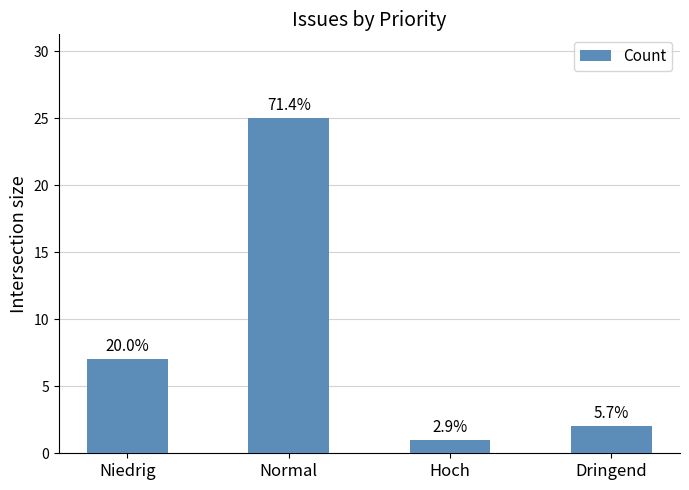

Does the chart contain any negative values?

No